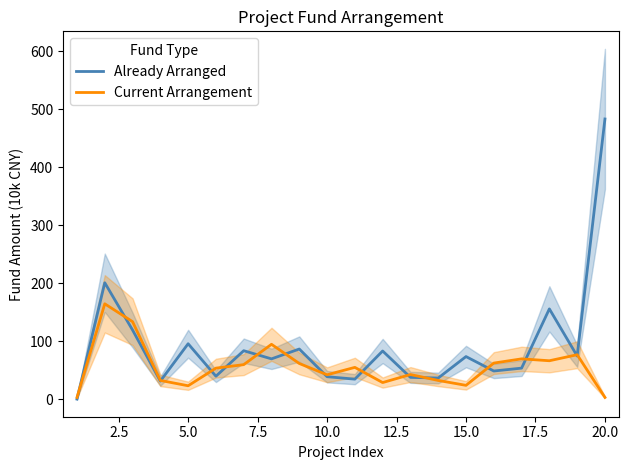

List the series in order of their overall mean, highest first.

Already Arranged, Current Arrangement